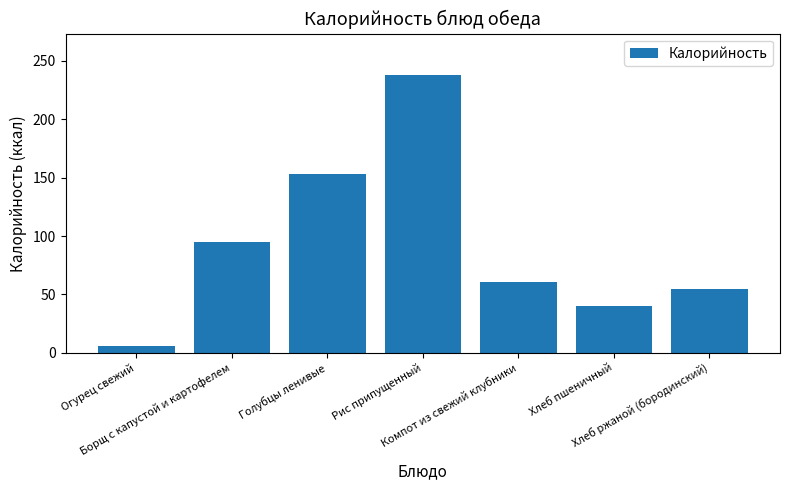

Is it true that the value at Хлеб пшеничный is 27.4?

False